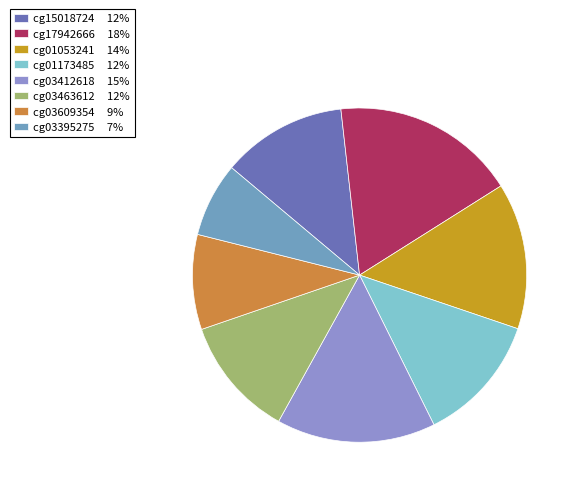

Between cg15018724 and cg01173485, which is larger?

cg01173485